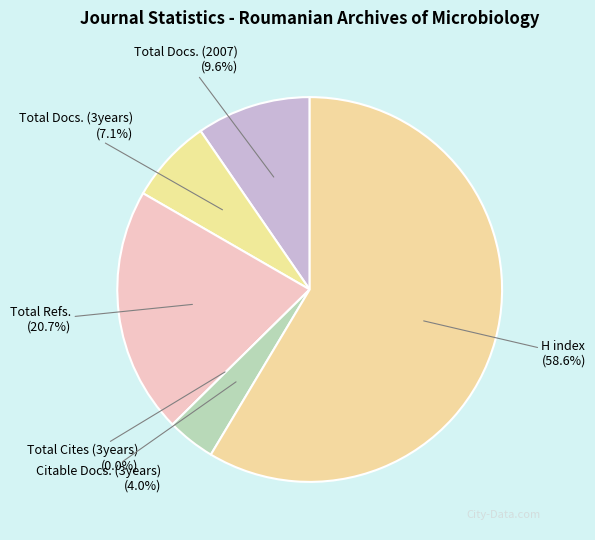

To the nearest percent, what is the difference between the Total Cites (3years) and H index slice percentages?

59%